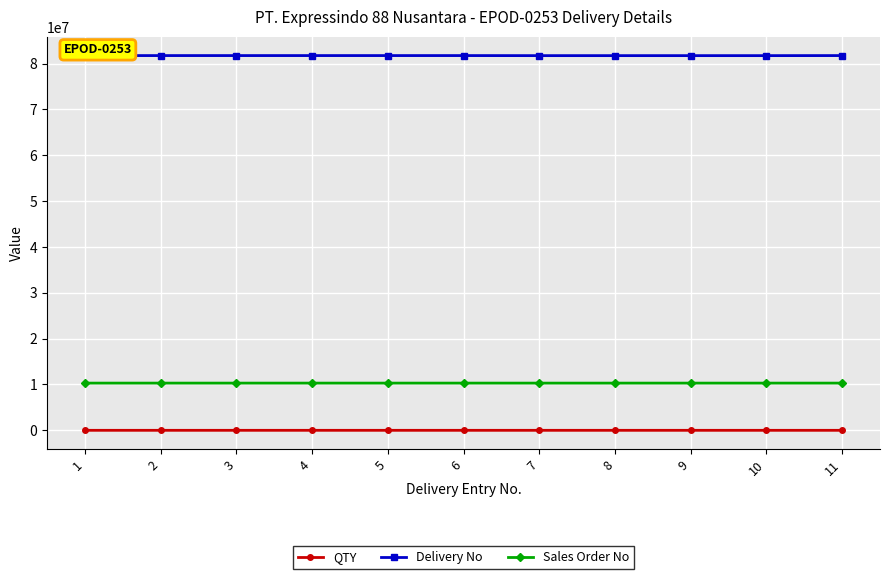

Which series has the largest total across all categories?

Delivery No